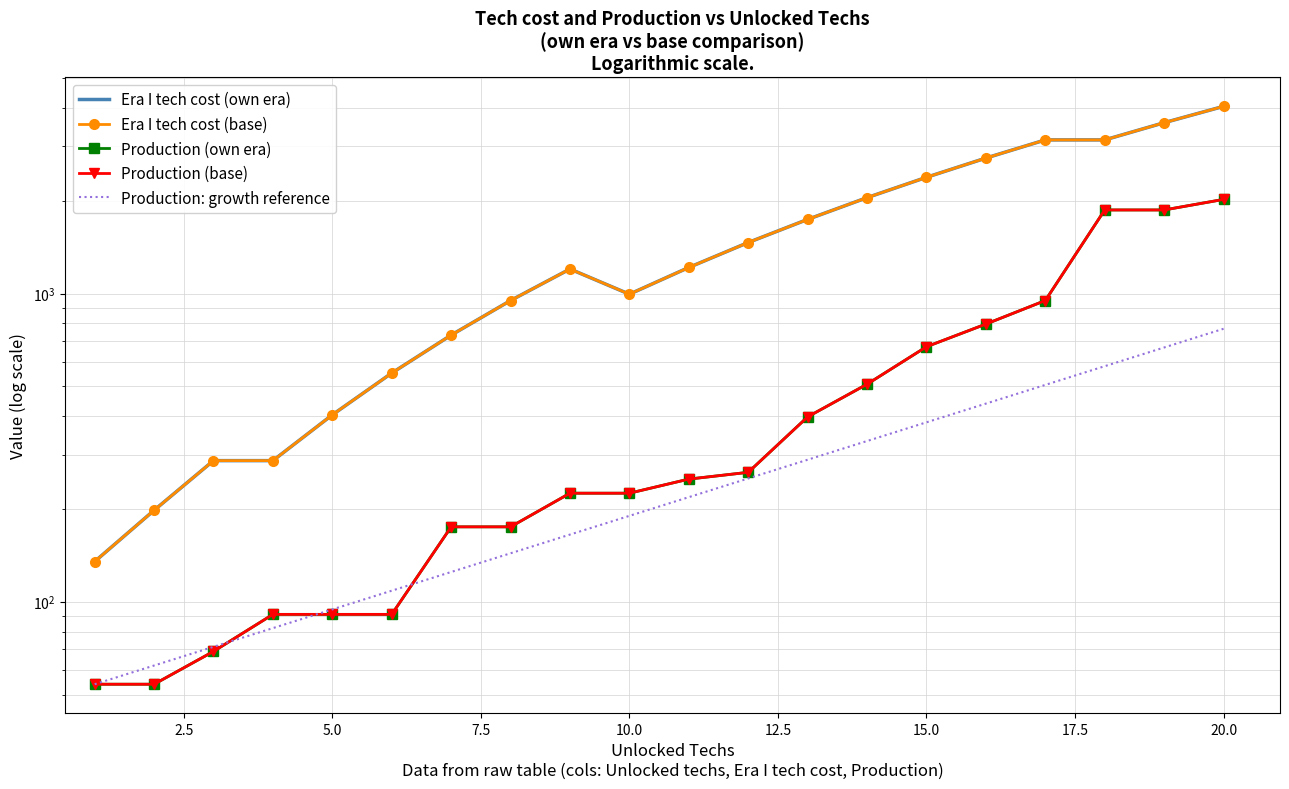

Is this an area chart (filled region under the line)?

No